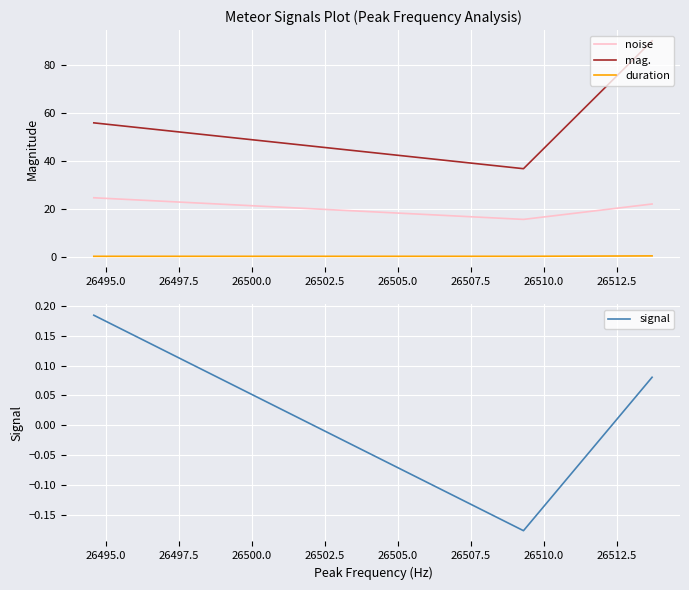

Reading left to right, extract all data points from this chart.

noise: 24.6	15.6	22.0
mag.: 55.9	36.8	90.1
duration: 0.2	0.2	0.3
signal: 0.2	-0.2	0.1